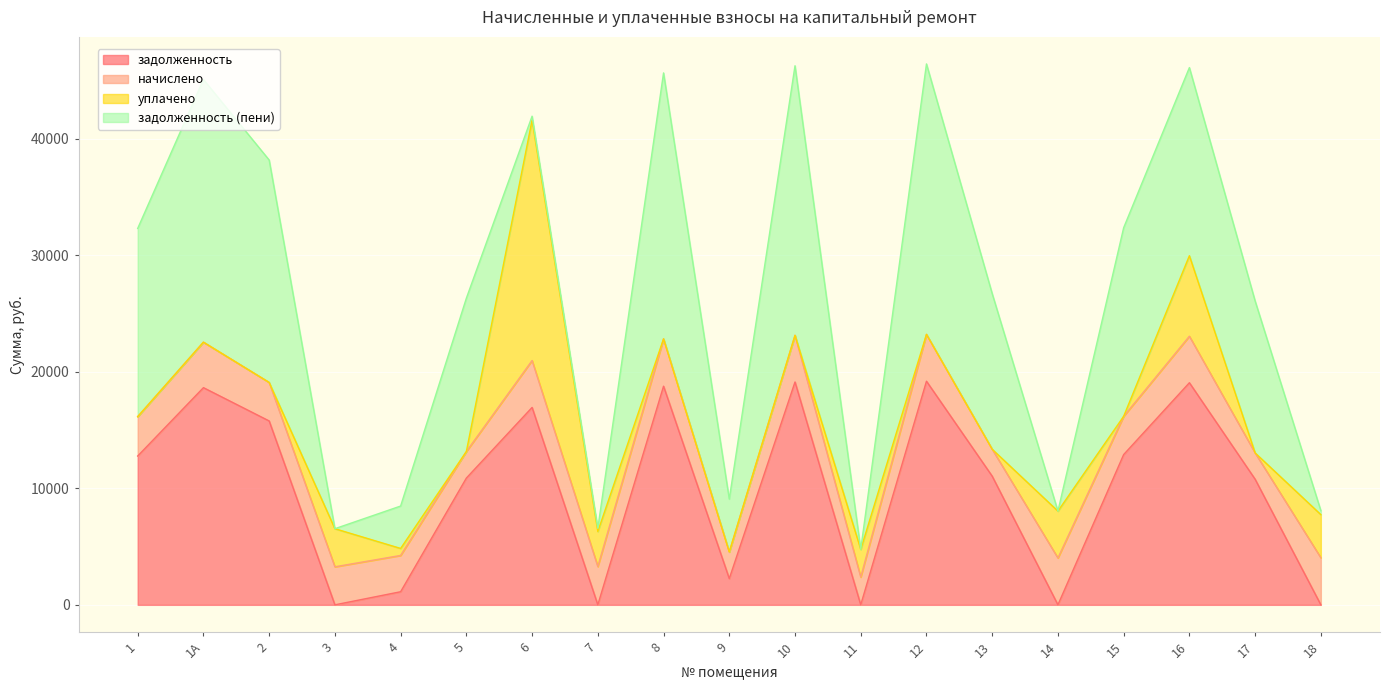

What is the difference between the highest and lowest values at 3?

3271.0